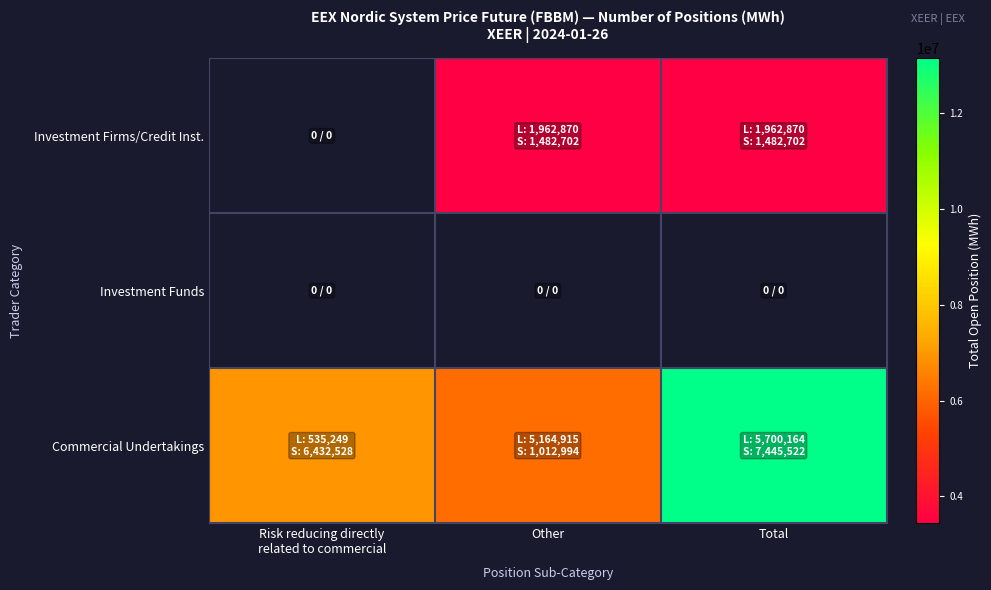

What is the difference between the Commercial Undertakings values at Other and Total?

6967777.0